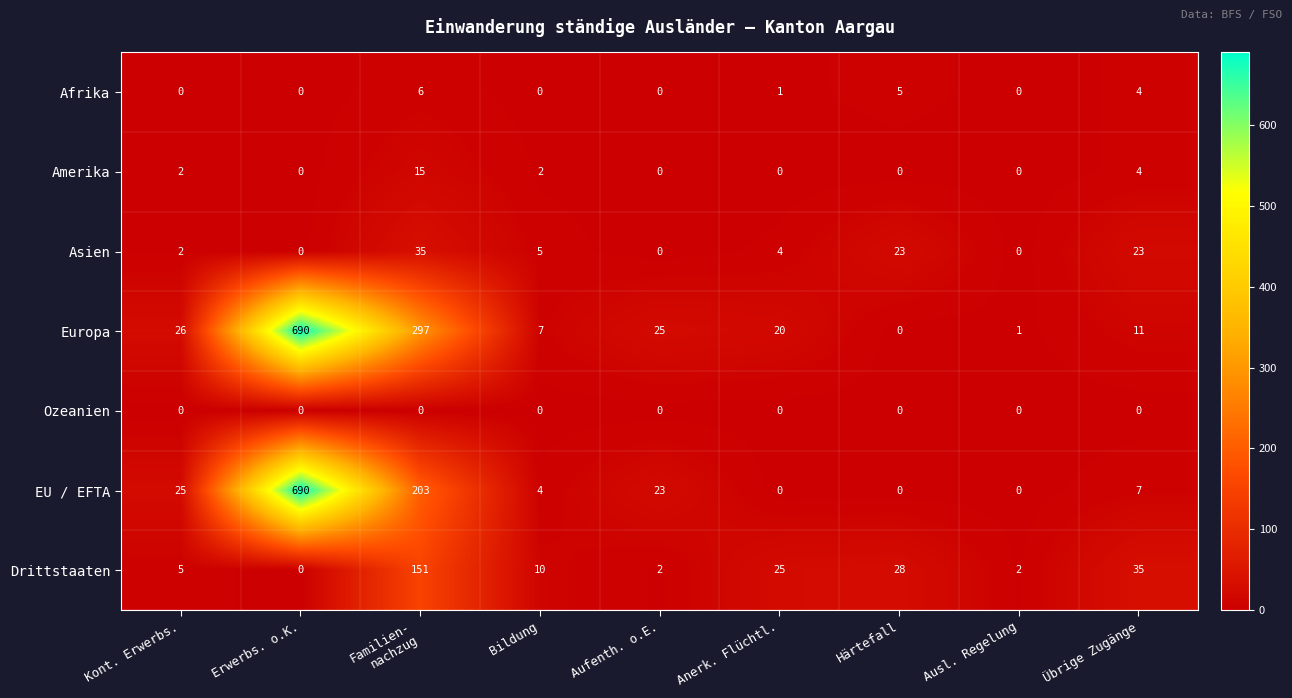

What is the difference between the maximum and second lowest values in the Europa series?

689